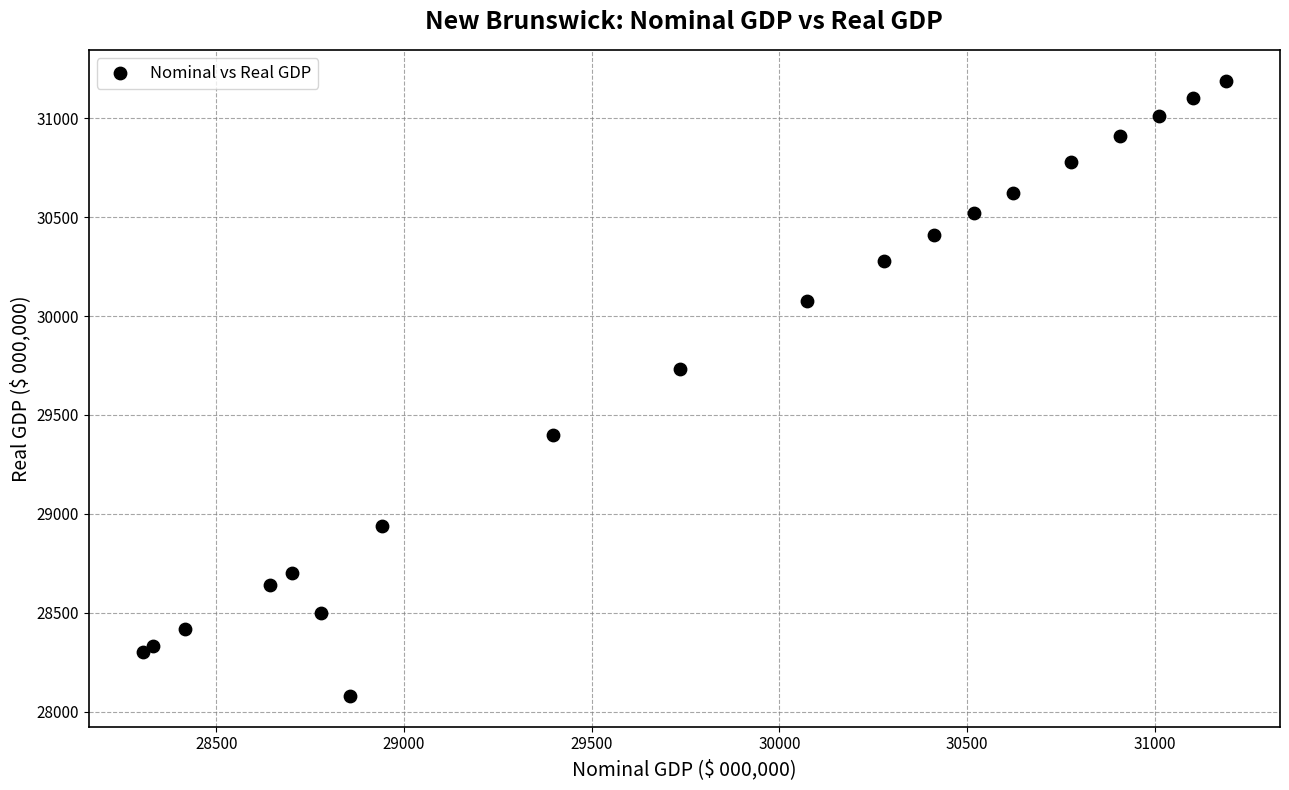

What Y value in the scatter plot is closest to 29635?

29734